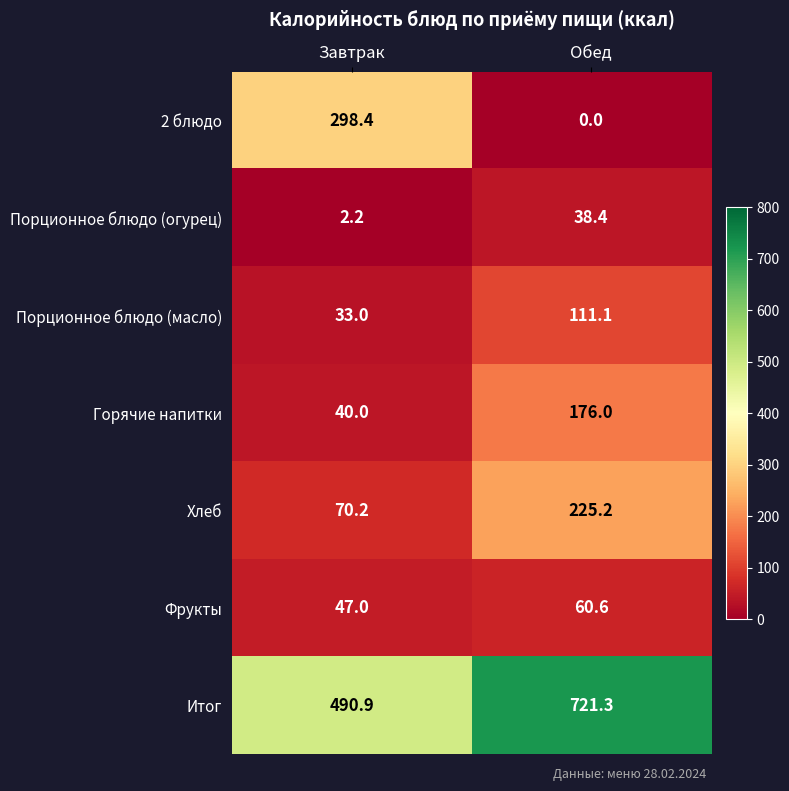

Where is Горячие напитки nearest to the value 108?

Завтрак